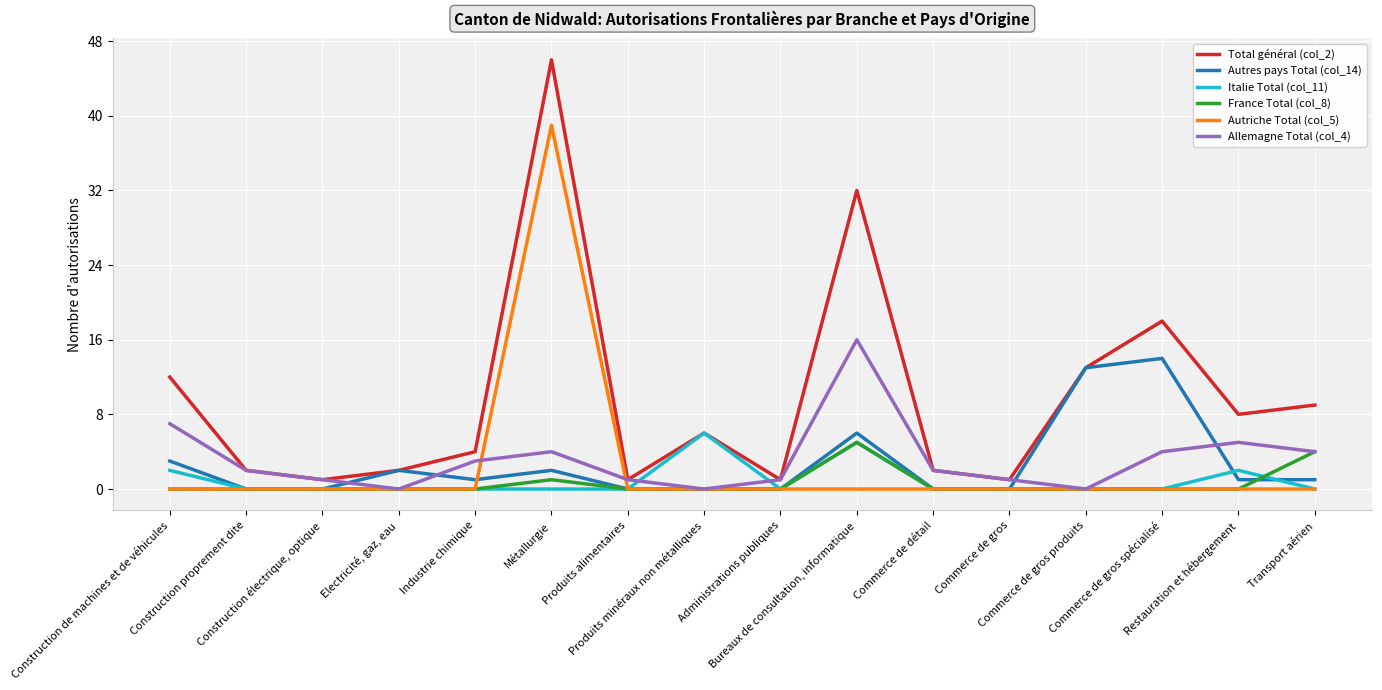

At how many categories does at least one series exceed 20?

2